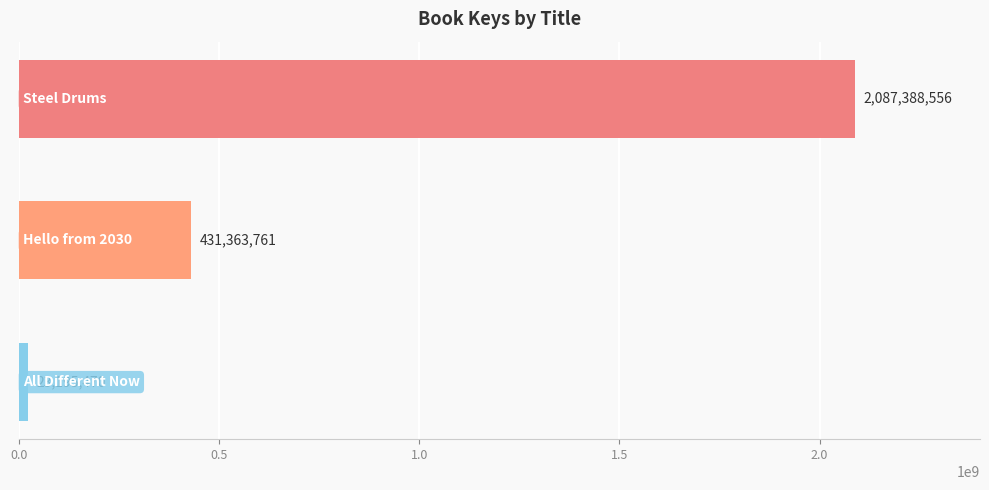

How many bars are there in total?

3